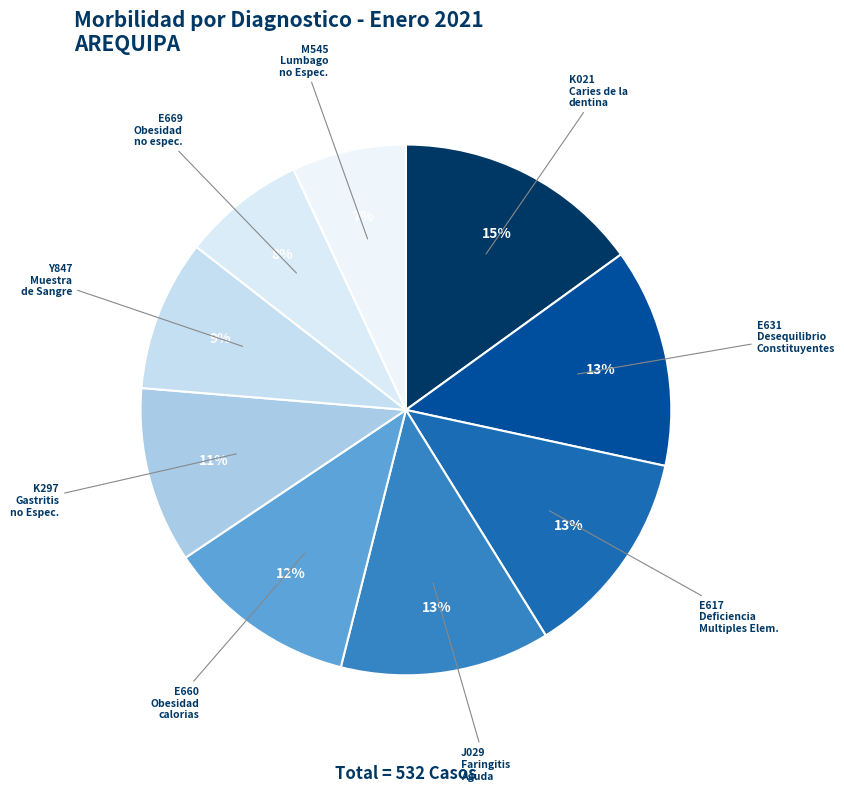

Is it true that K297 Gastritis no Espec. is 1% of the pie?

False